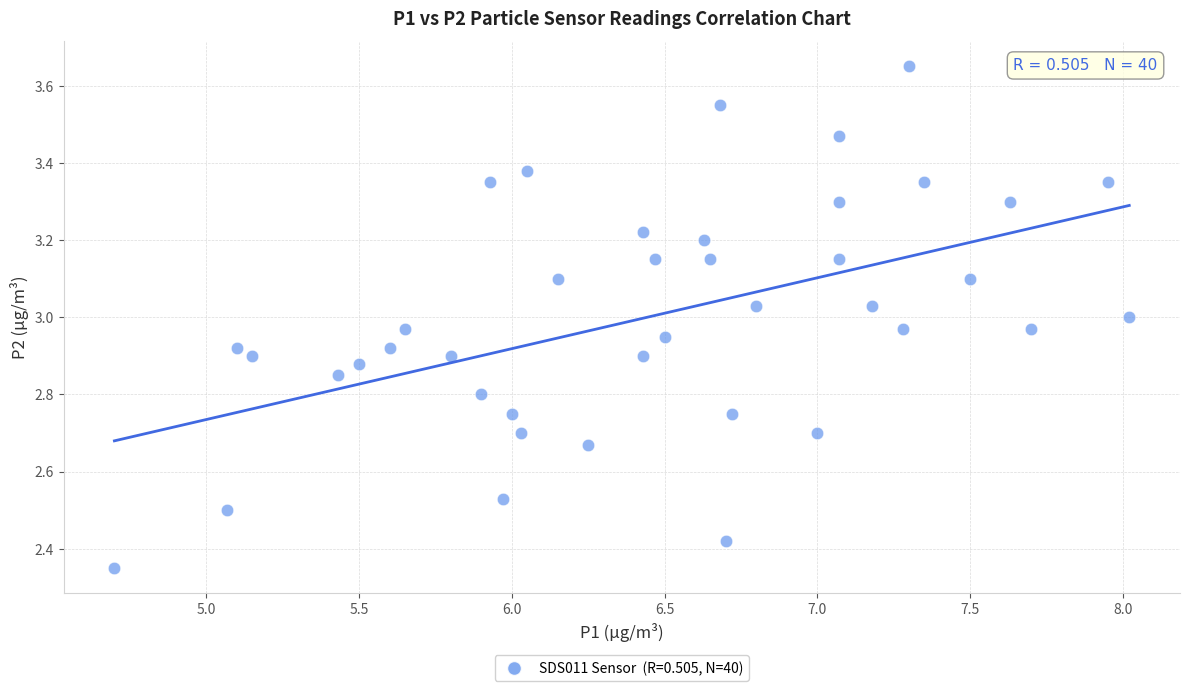

What is the range of Y values (max minus min)?

1.3